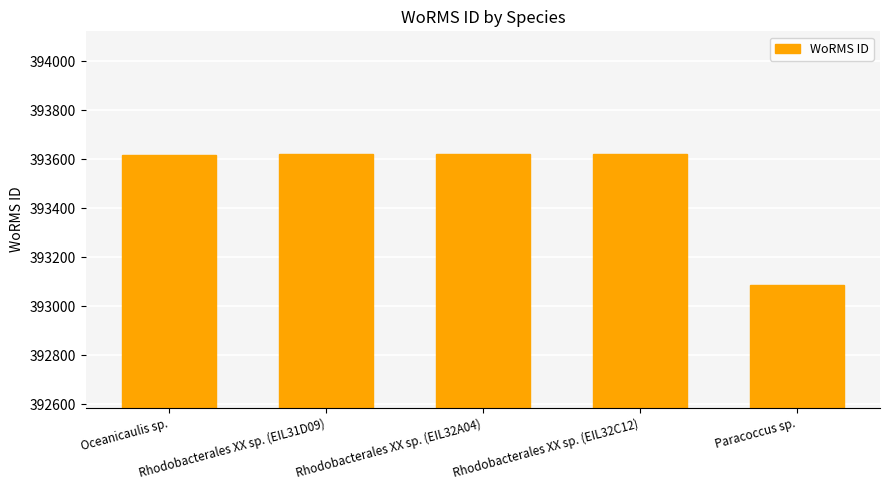

What is the smallest value displayed?

393085